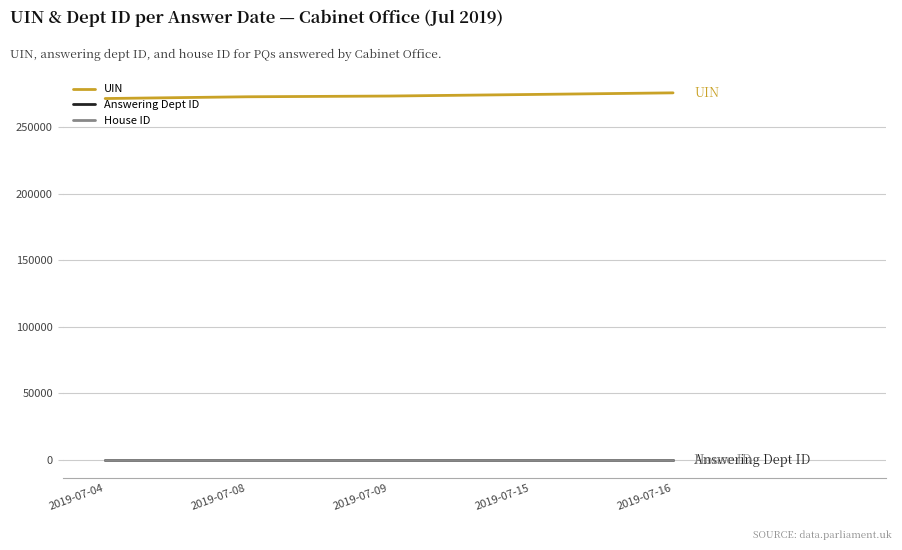

What is the minimum value for House ID?

1.0